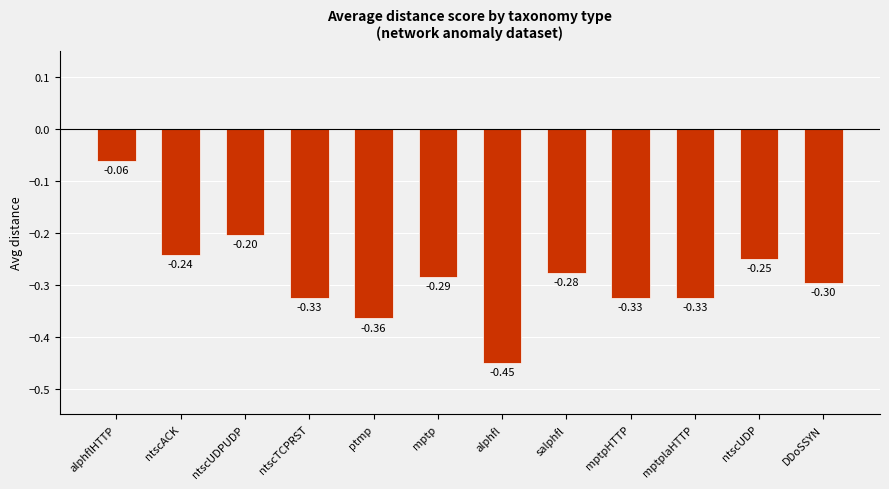

Is it true that the value at DDoSSYN is -0.3?

True